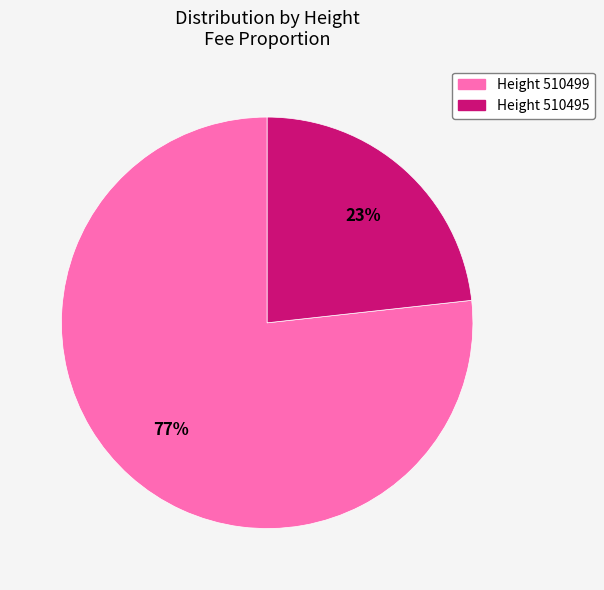

Does any single category account for the majority?

Yes